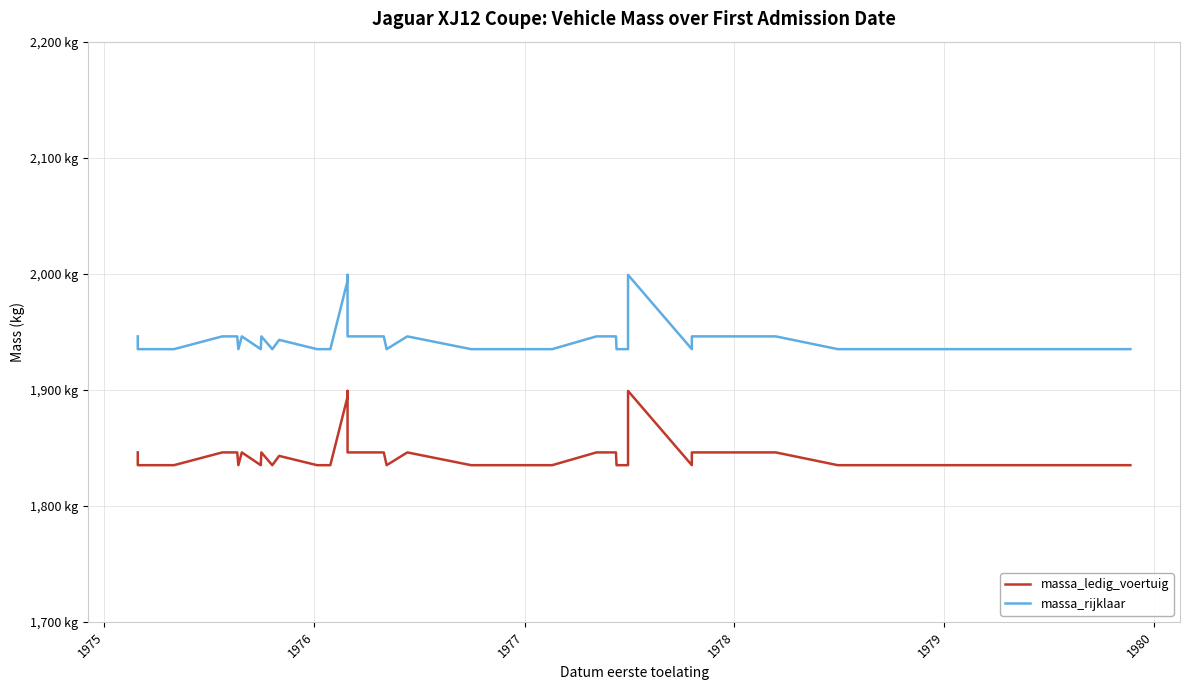

Which series has the widest spread of values?

massa_ledig_voertuig